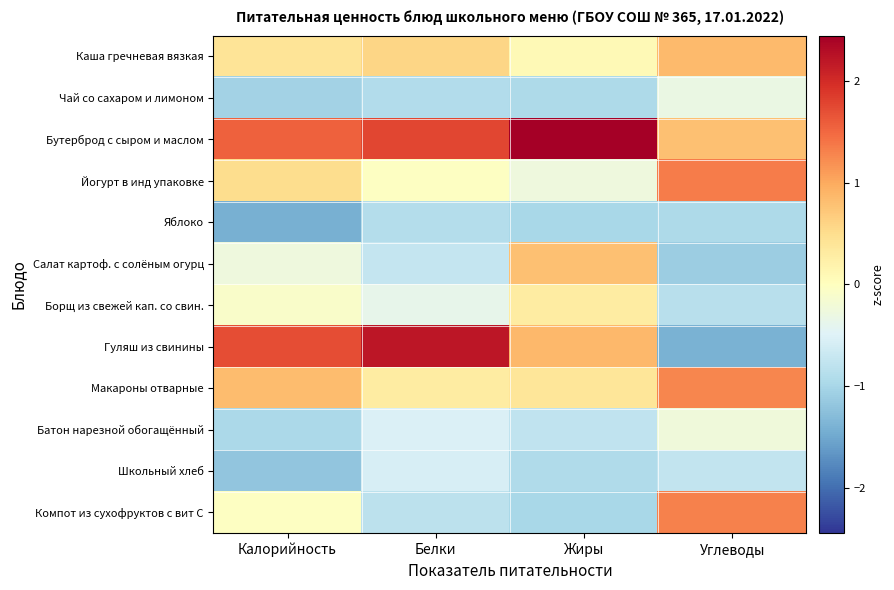

List the series in order of their peak value, lowest first.

Яблоко, Школьный хлеб, Чай со сахаром и лимоном, Батон нарезной обогащённый, Борщ из свежей кап. со свин., Салат картоф. с солёным огурц, Каша гречневая вязкая, Макароны отварные, Компот из сухофруктов с вит С, Йогурт в инд упаковке, Гуляш из свинины, Бутерброд с сыром и маслом